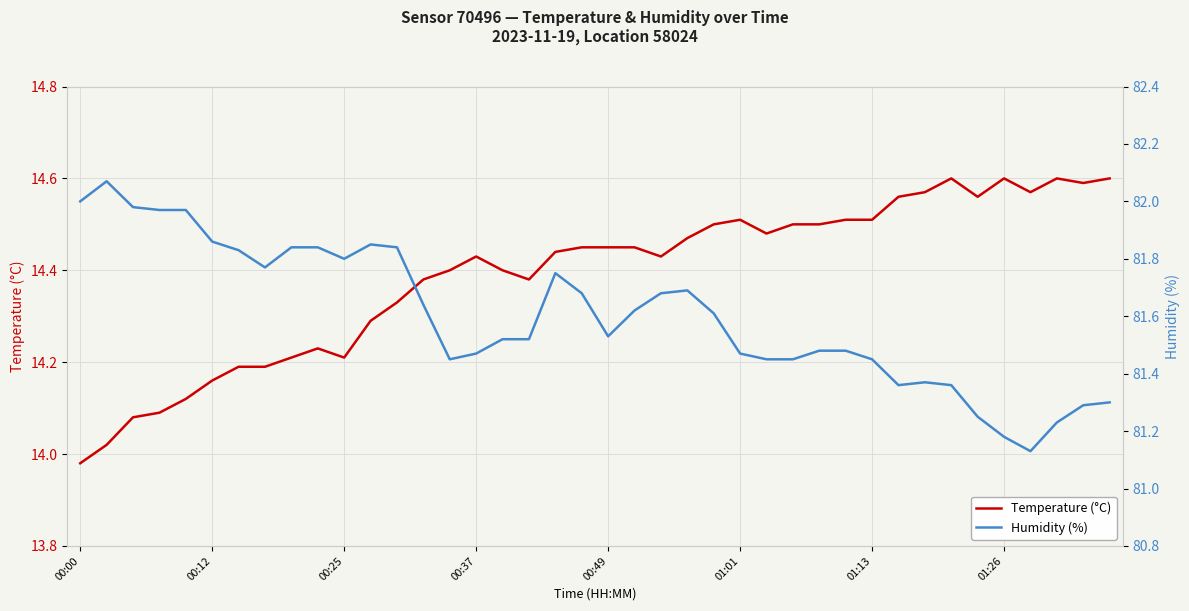

True or false: Temperature (°C) has more than 0 points higher than both neighbors.

True